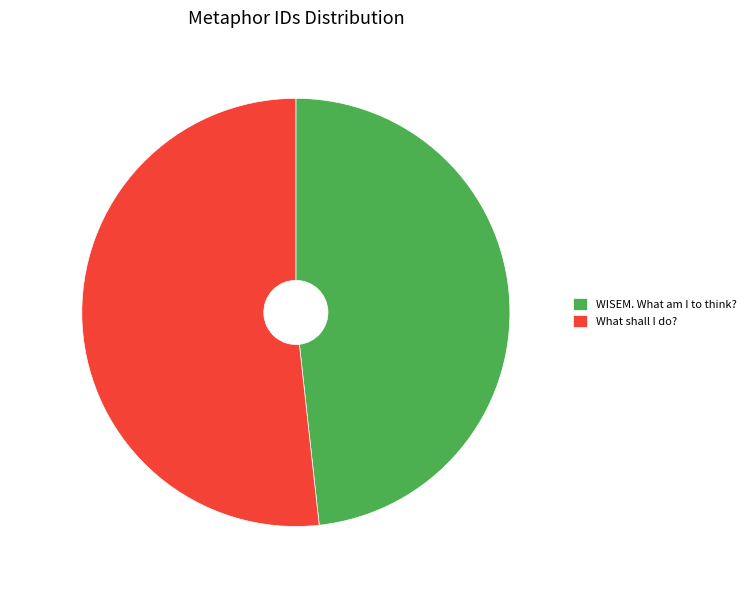

To the nearest percent, what is the difference between the What shall I do? and WISEM. What am I to think? slice percentages?

3%